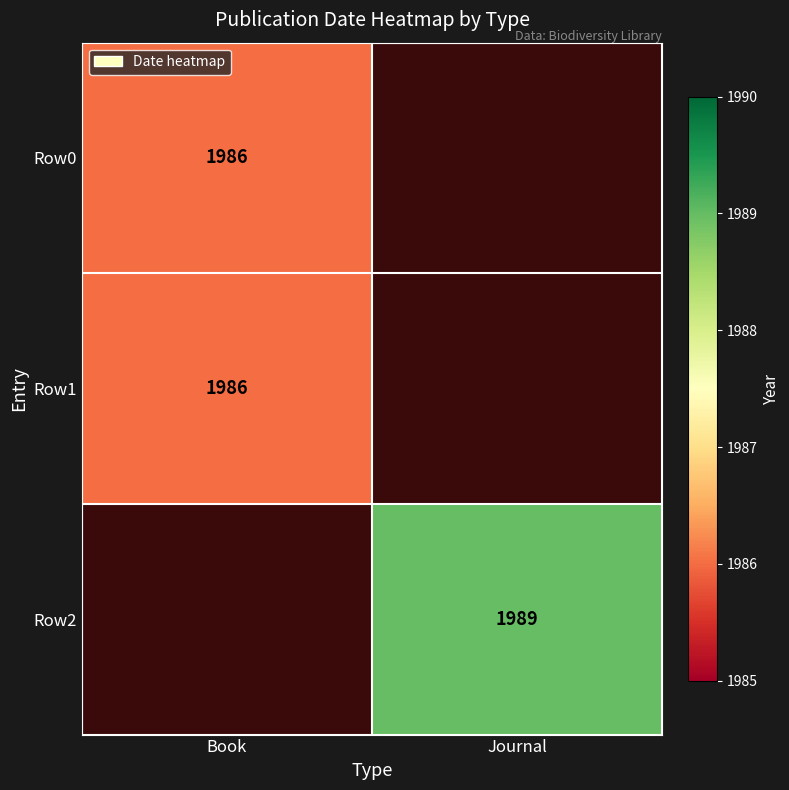

The Row0 series shows 1986 at Book. True or false?

True